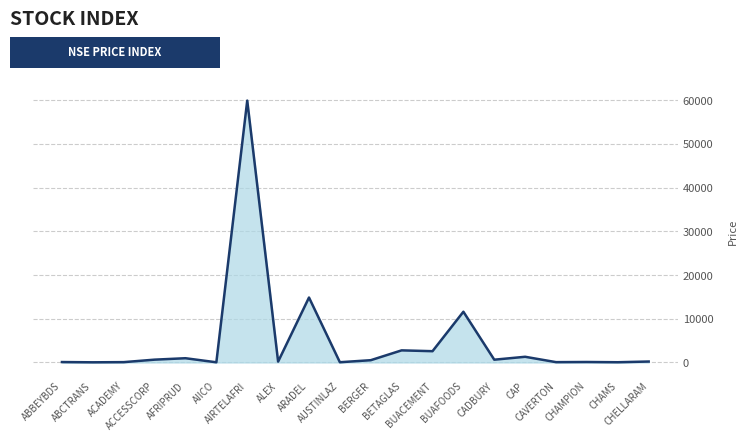

What is the maximum value shown in the chart?

59913.9